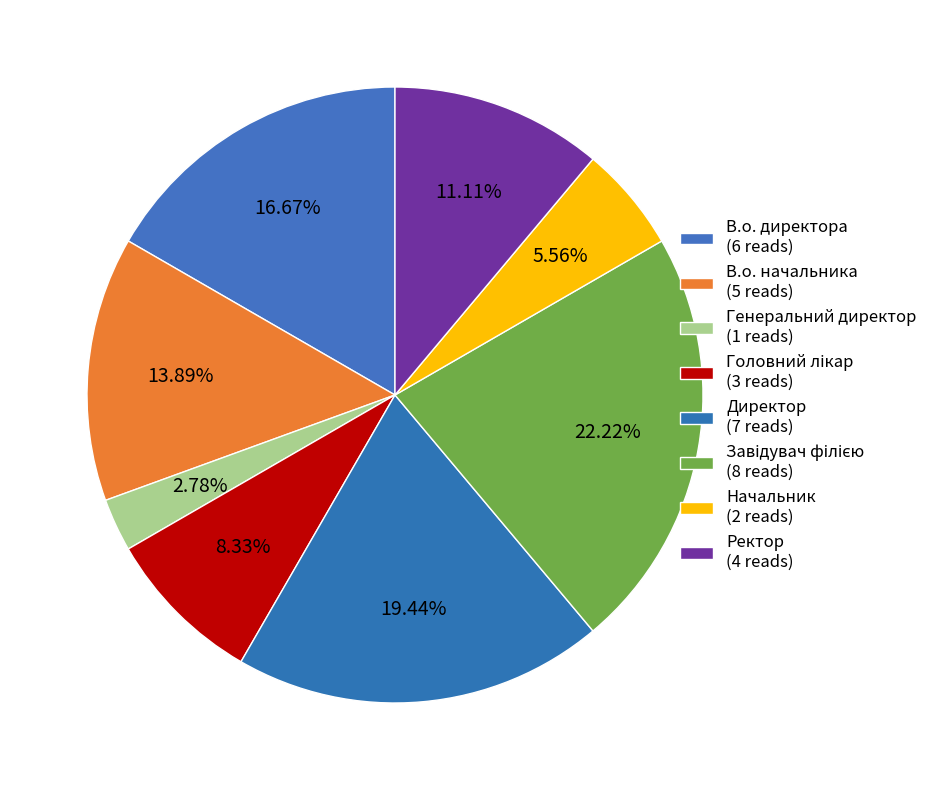

True or false: Генеральний директор accounts for 3% of the total.

True